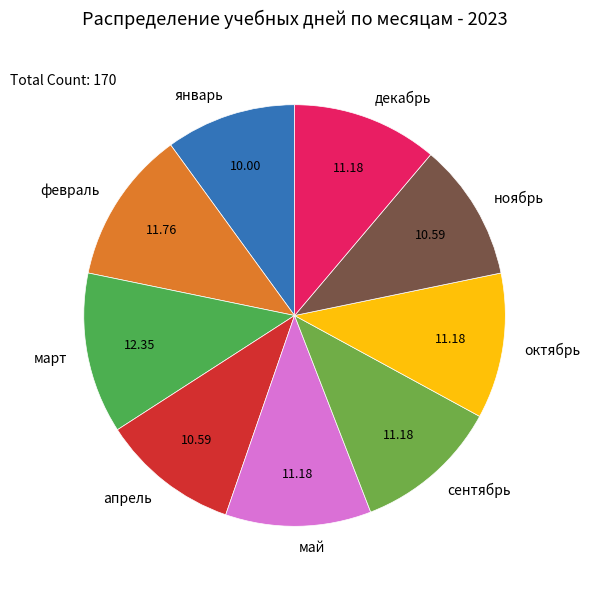

Combined, do январь and октябрь account for over 50%?

No